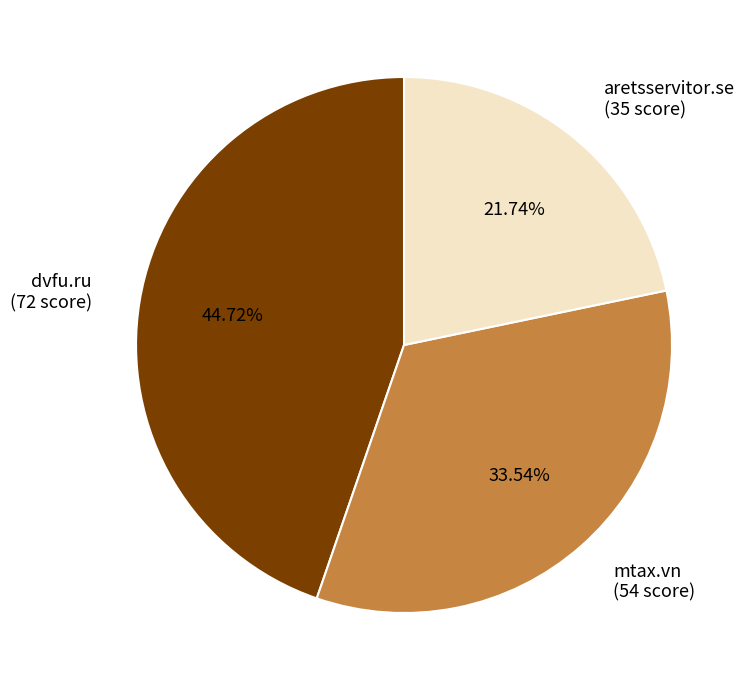

Combined, do mtax.vn and dvfu.ru account for over 50%?

Yes